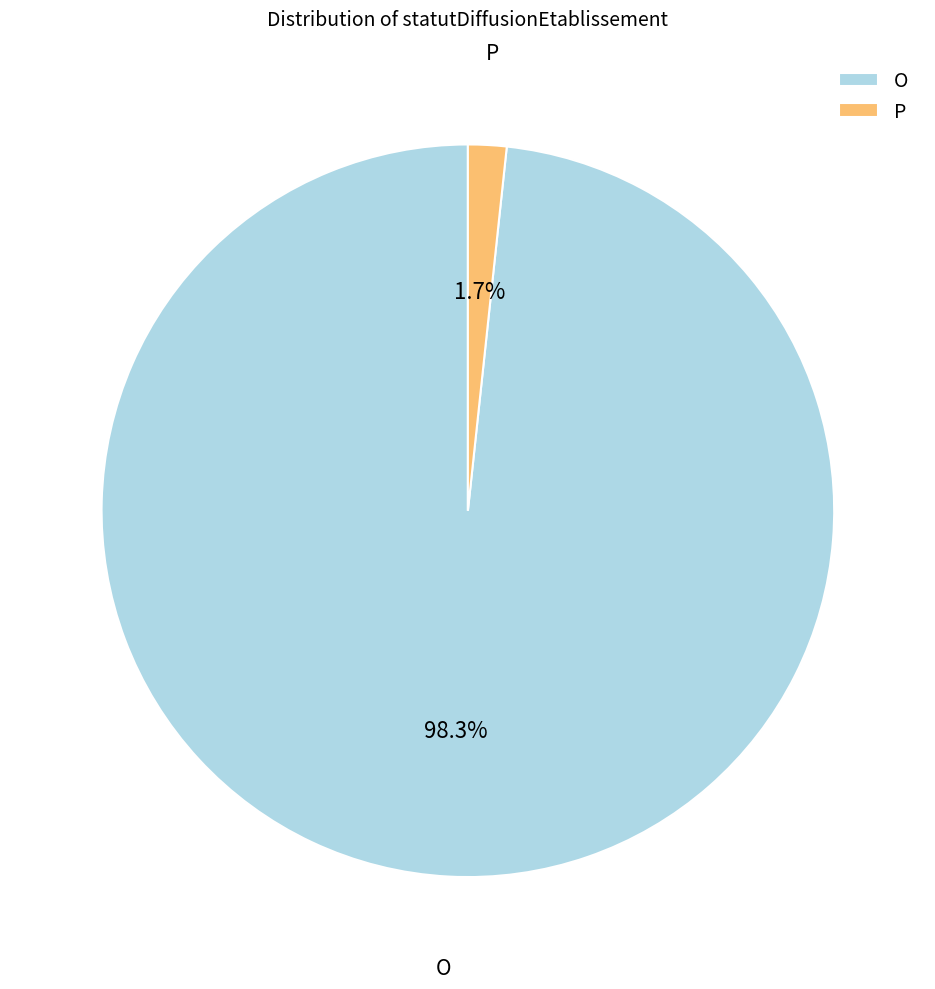

What percentage do P and O together represent?

100.0%